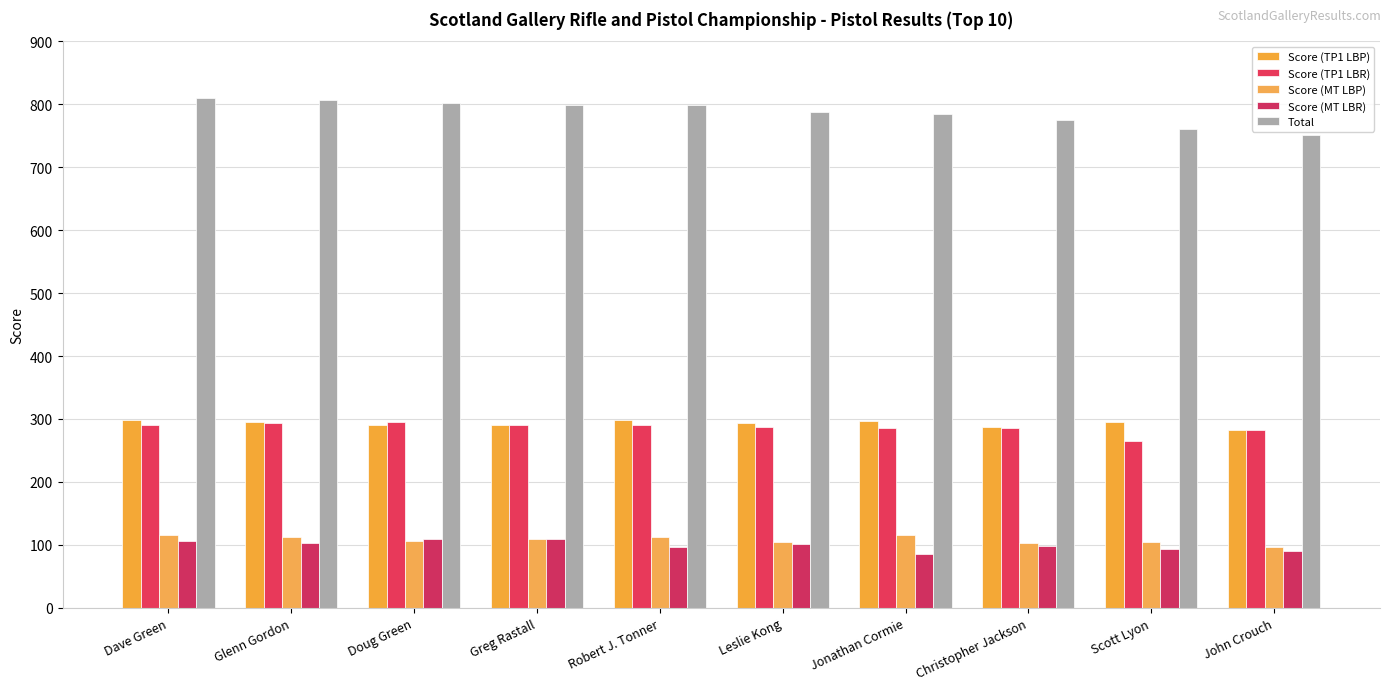

What position from the right is Glenn Gordon?

9